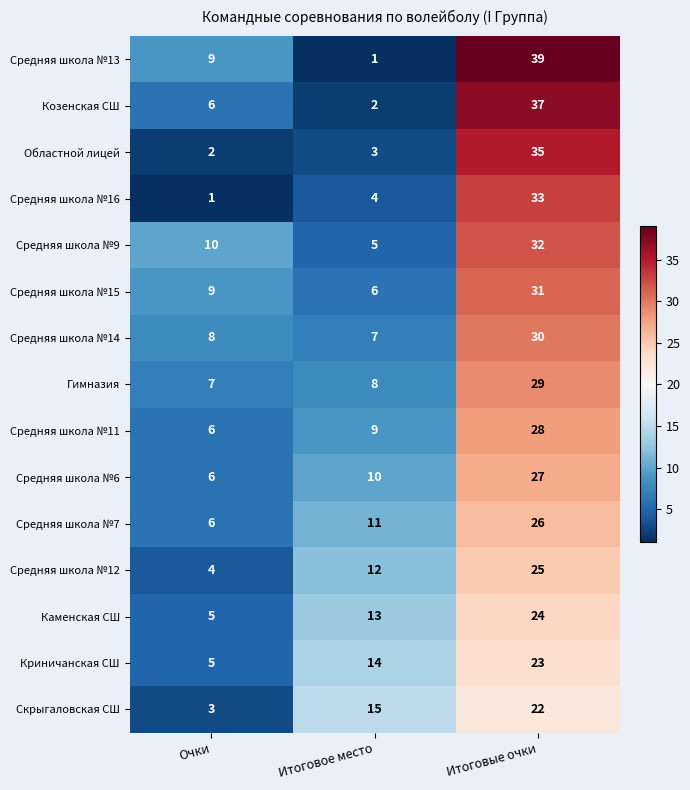

Which category has the lowest value in the Средняя школа №6 series?

Очки